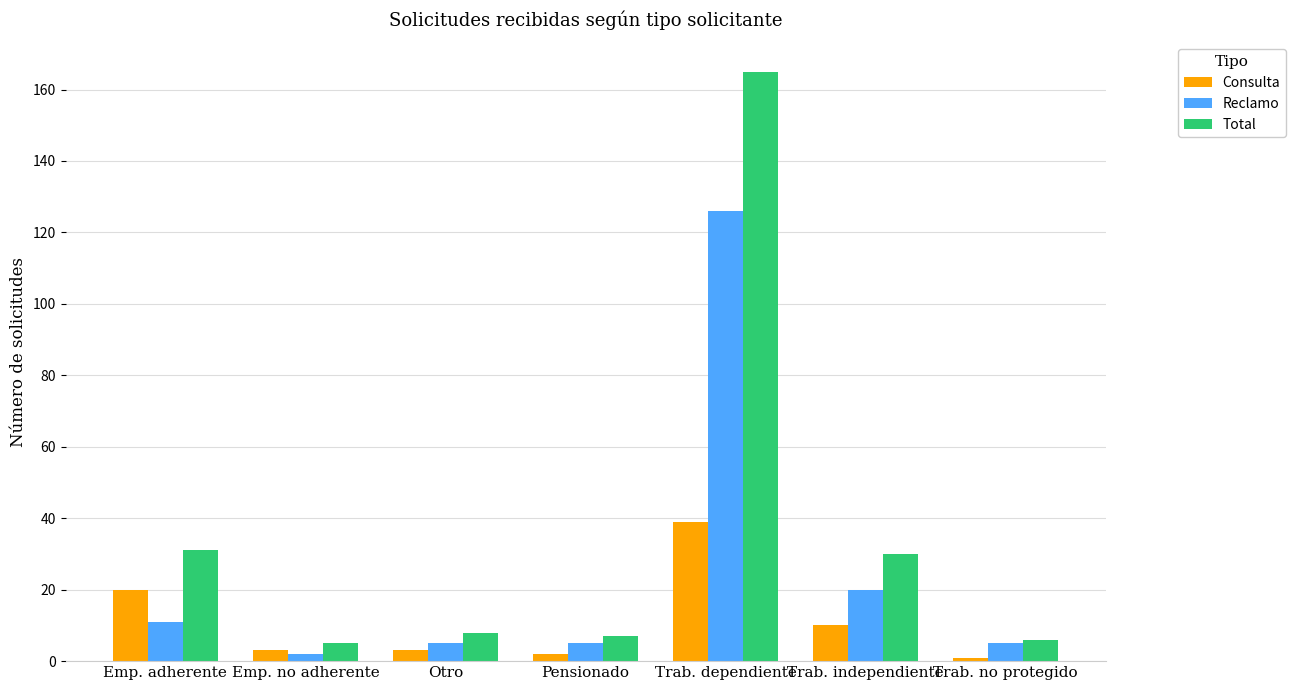

What is the lowest value of the Total series?

5